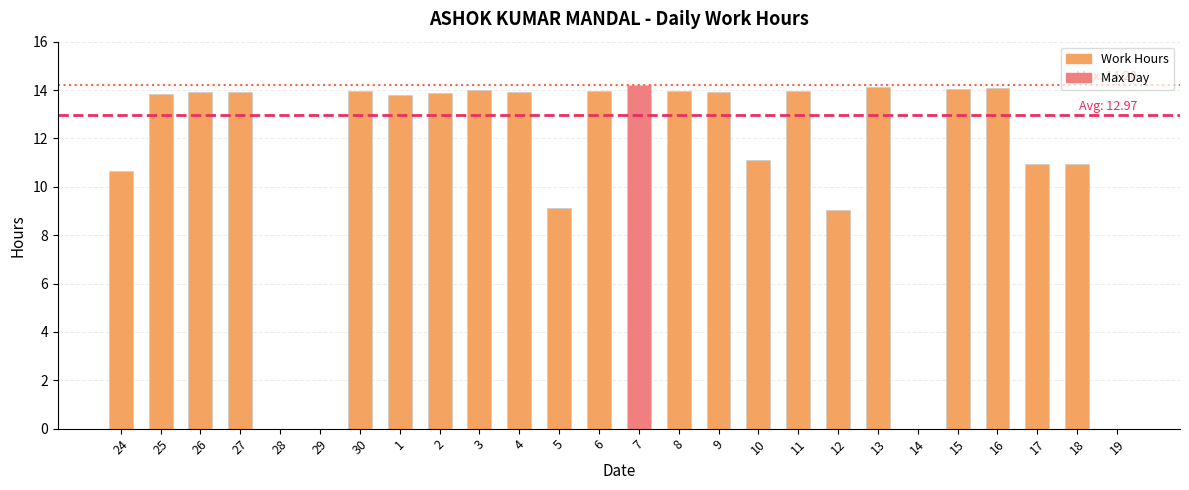

Count the number of categories in the chart.

26